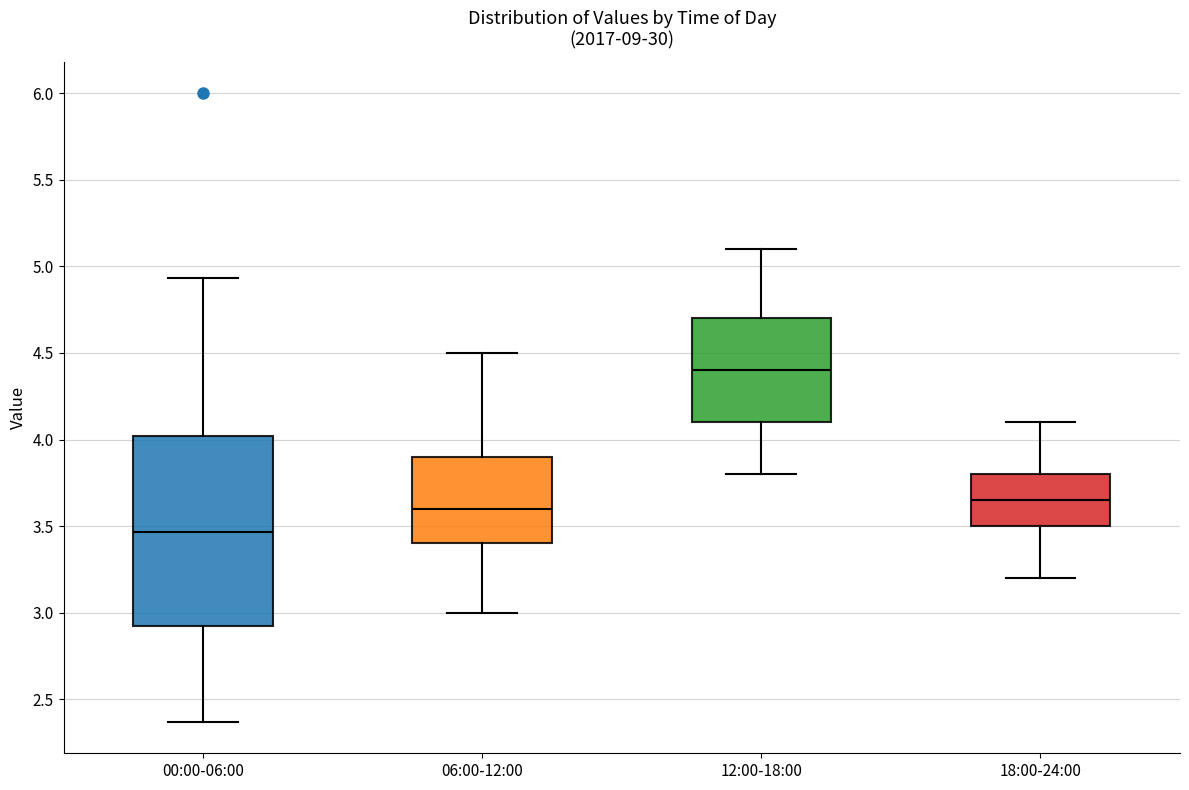

Where does the lower whisker of the box for 06:00-12:00 end on the y-axis? The values are not printed on the chart, so give them approximately, as read against the axis.

3.00